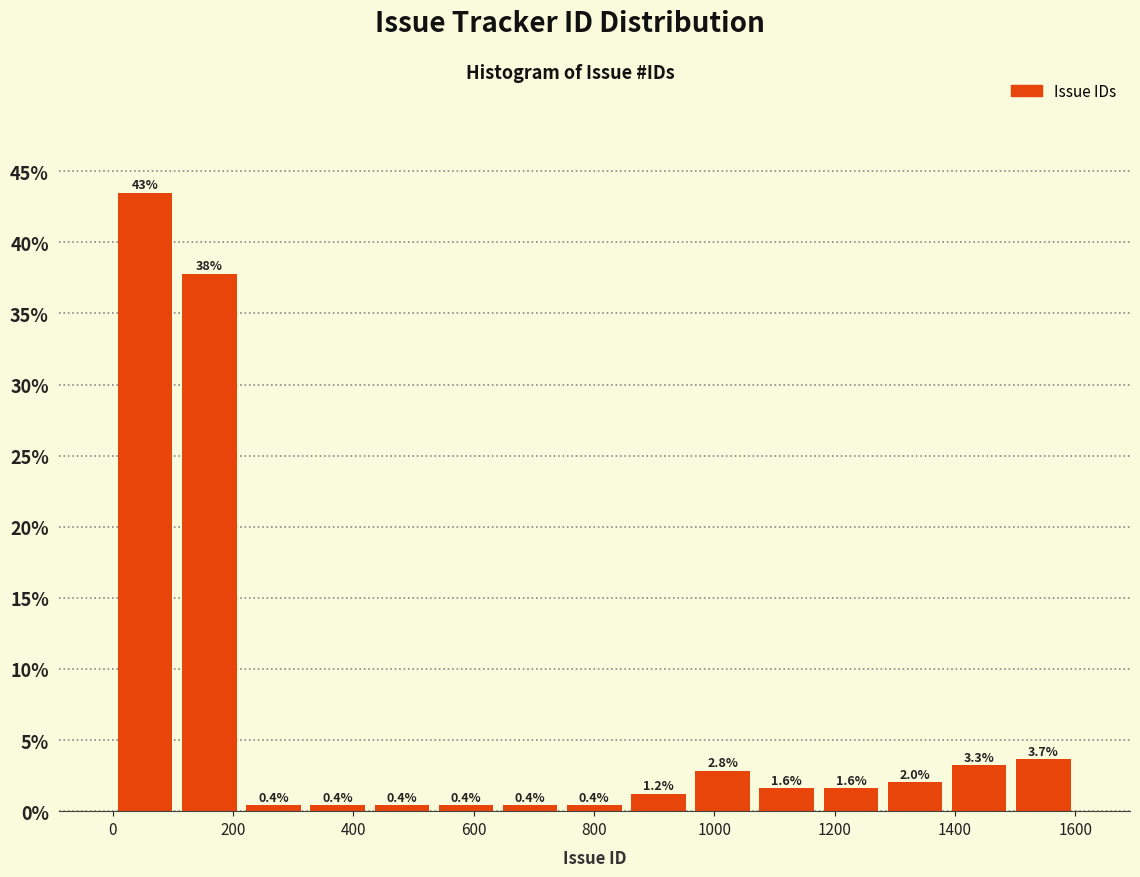

Which range on the x-axis has the tallest bar?

0 to 100